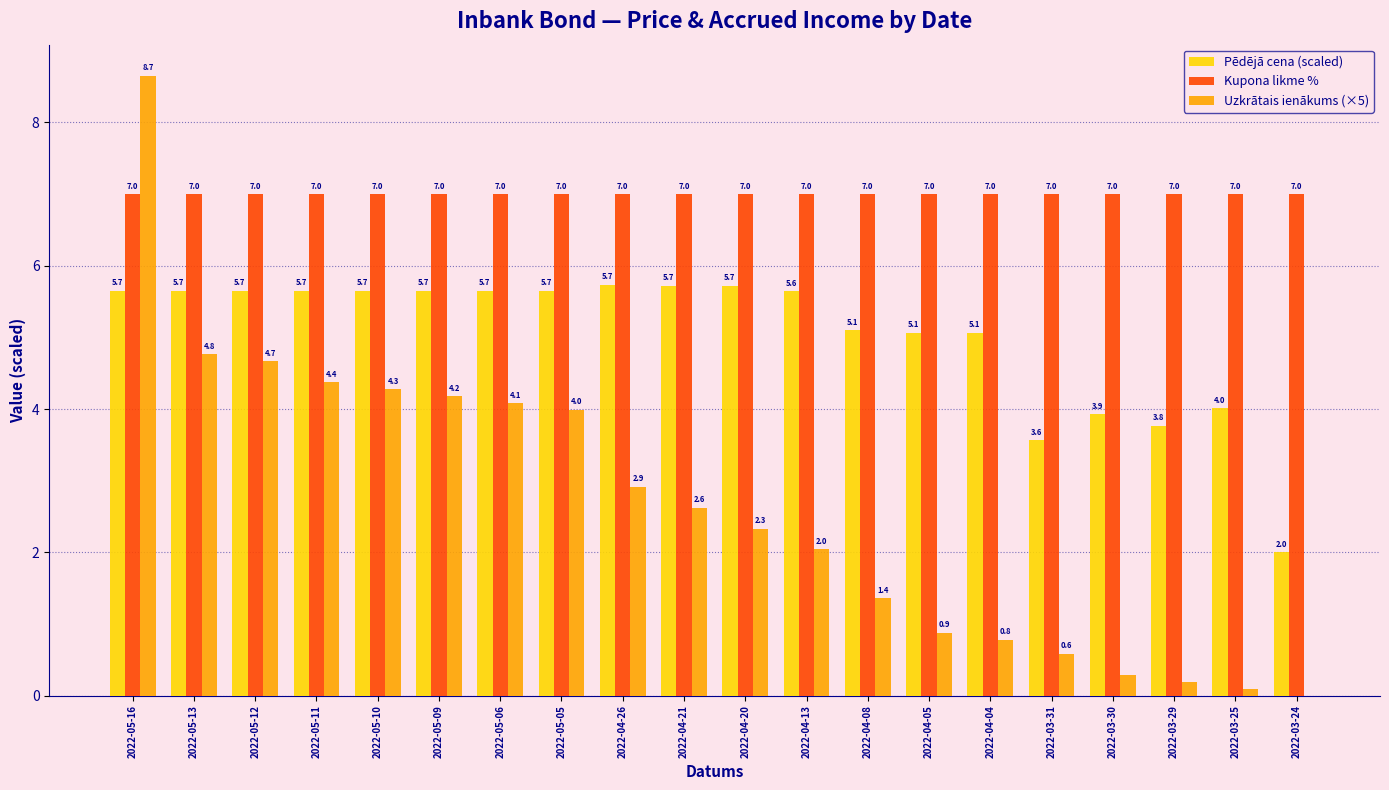

Are the bars grouped side by side (vs. stacked)?

Yes